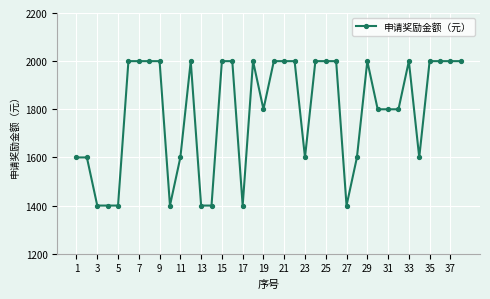

What is the minimum value shown in the chart?

1400